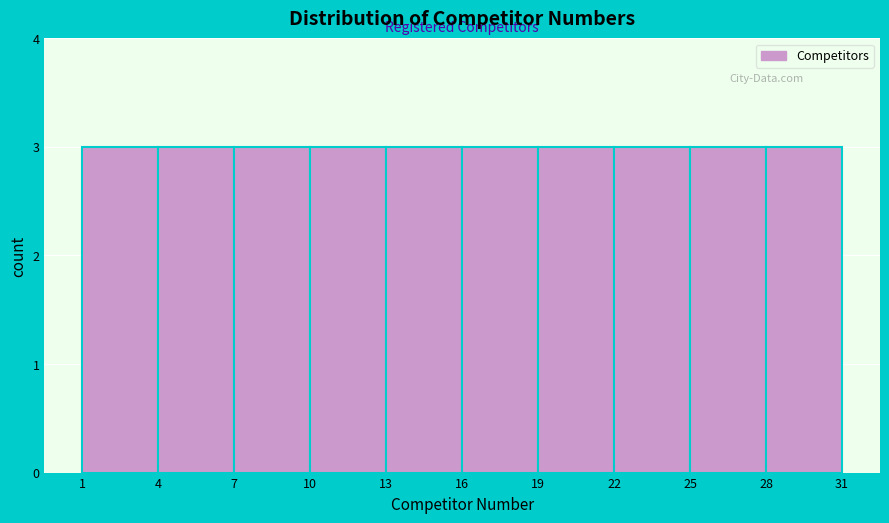

Reading left to right, transcribe this chart: for each bar, give the range it covers on the x-axis and its height. The values are not printed on the chart, so give them approximately, as read against the axis.

1 to 4: 3
4 to 7: 3
7 to 10: 3
10 to 13: 3
13 to 16: 3
16 to 19: 3
19 to 22: 3
22 to 25: 3
25 to 28: 3
28 to 31: 3